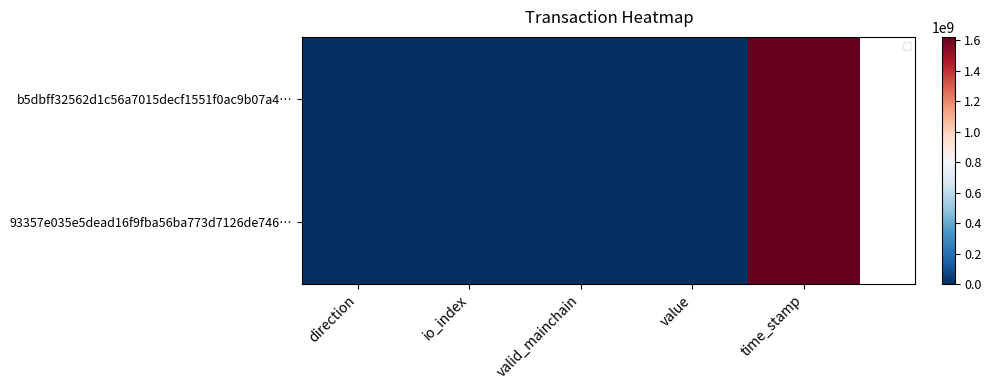

Rank the series at io_index from highest to lowest value.

b5dbff32562d1c56a7015decf1551f0ac9b07a4…, 93357e035e5dead16f9fba56ba773d7126de746…